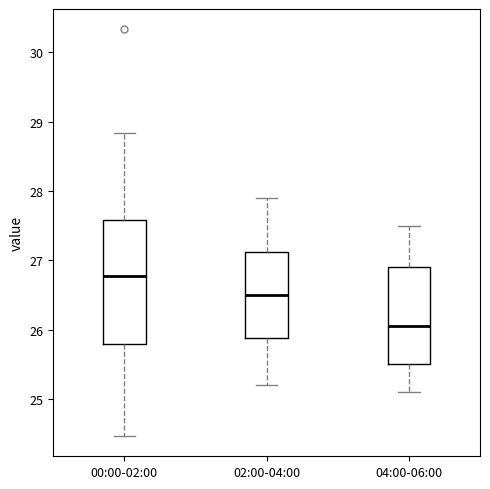

Which box's median line is the highest?

00:00-02:00